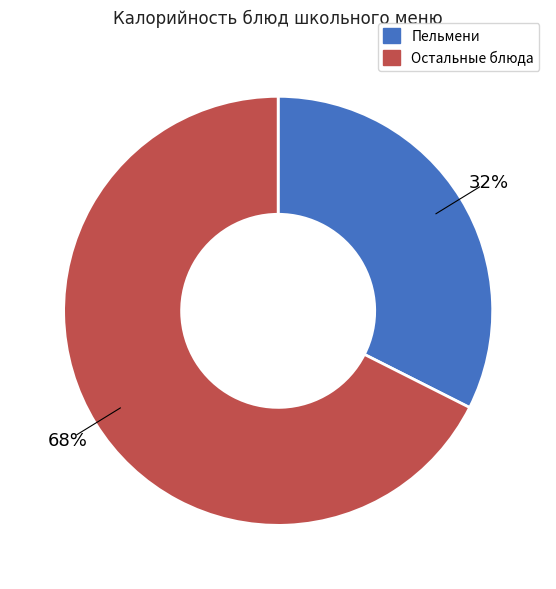

How many slices are in this pie chart?

2